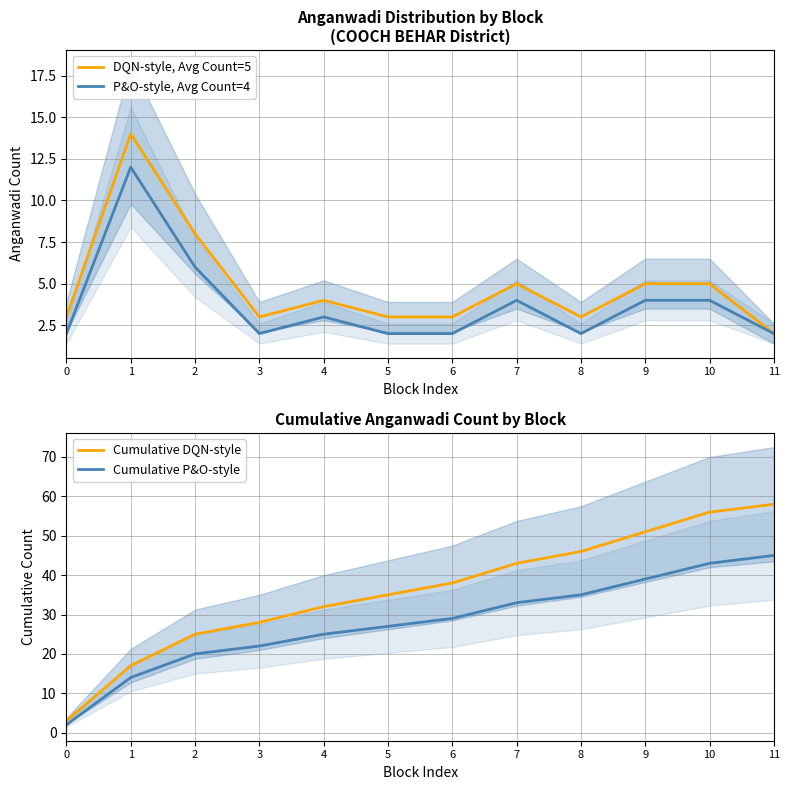

At how many categories does at least one series exceed 41?

5